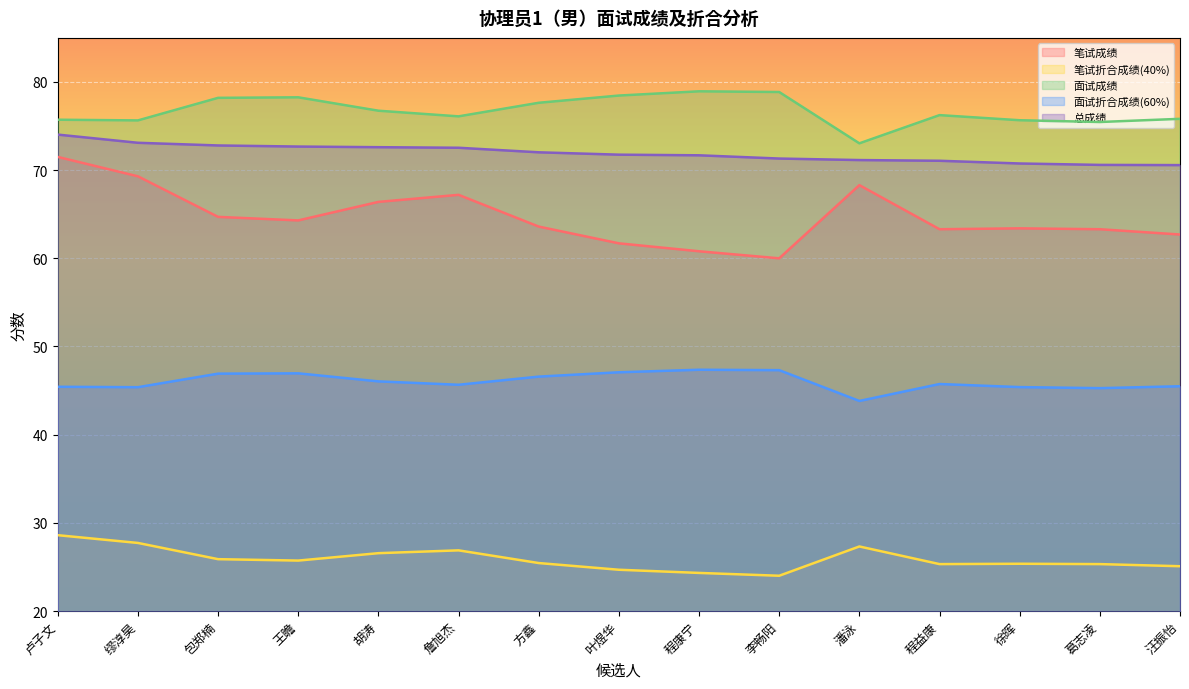

Which has a higher value, 徐晖 or 李畅阳?

徐晖